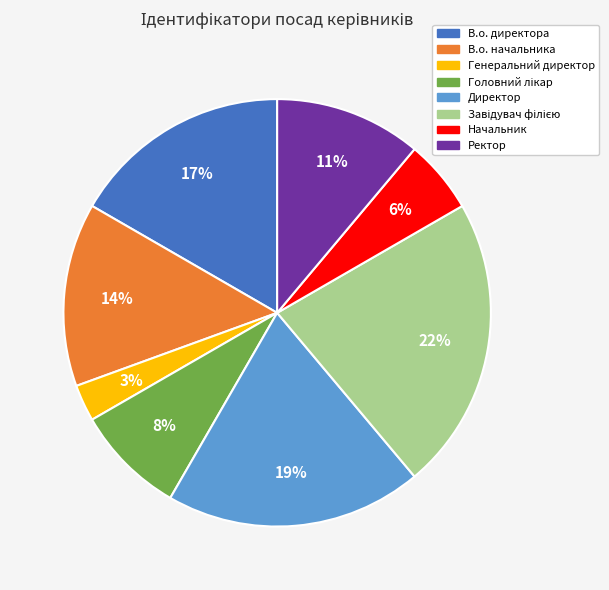

Is there a majority slice in this chart?

No